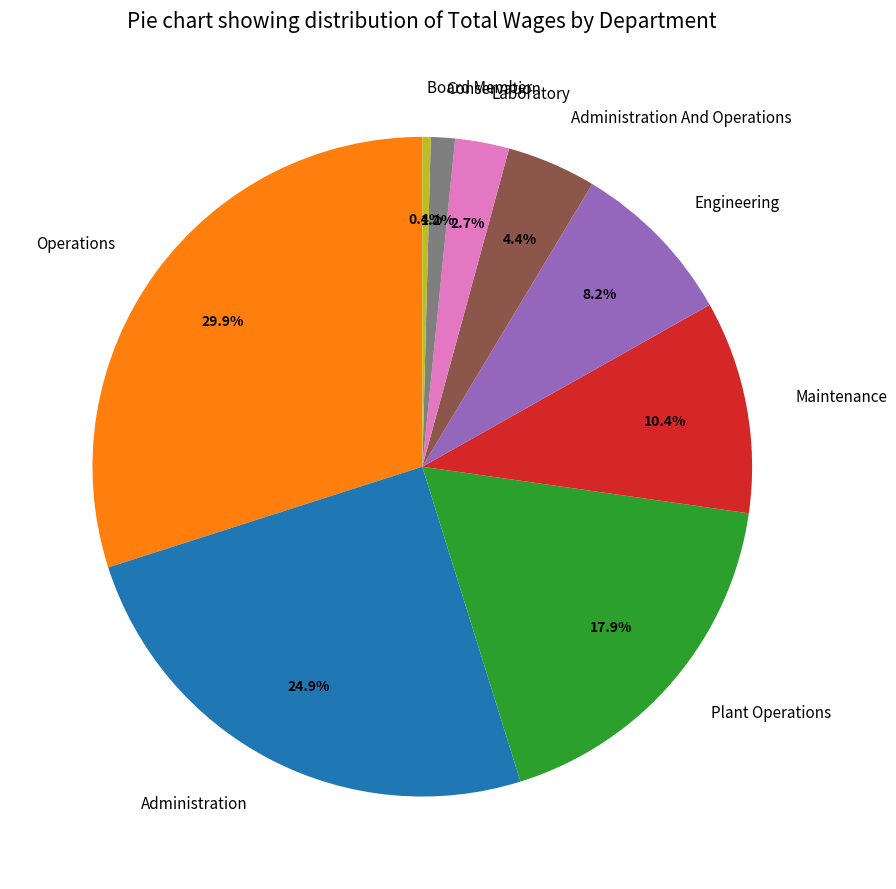

Approximately how many times larger is the value at Administration And Operations compared to Conservation?

3.7